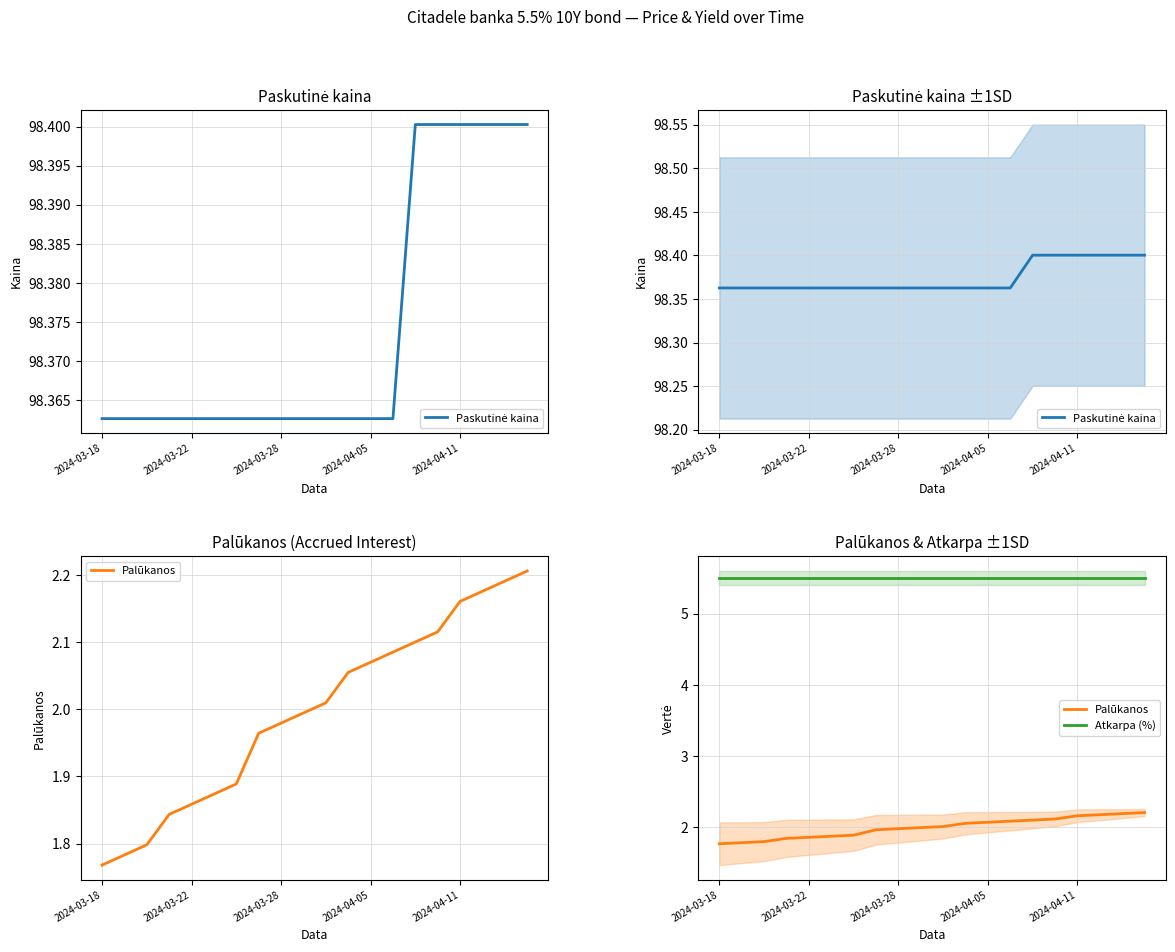

Count the Paskutinė kaina values in the range 98 to 99.

20